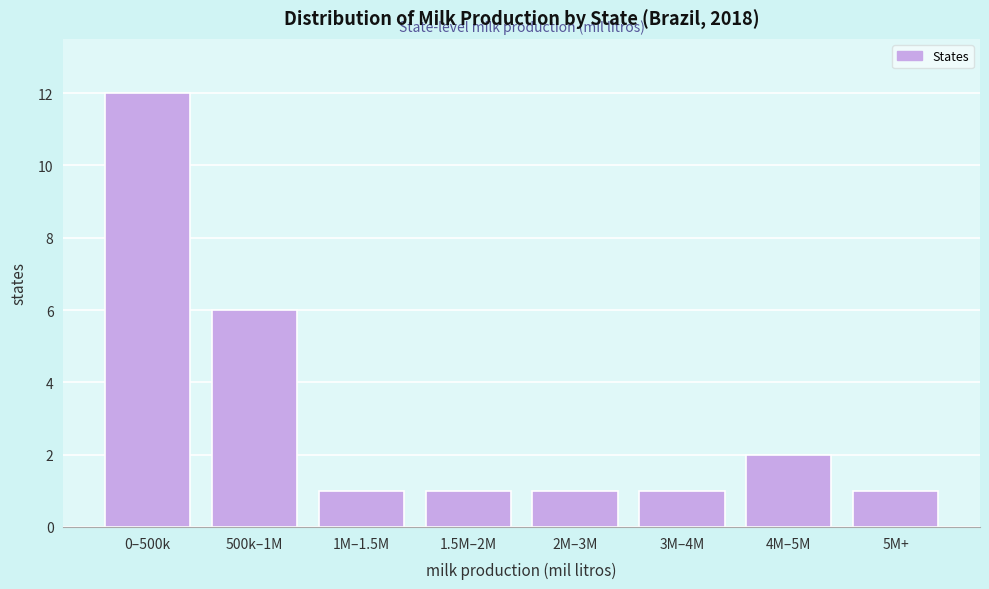

Reading left to right, list all the values displayed in this chart.

0–500k=12	500k–1M=6	1M–1.5M=1	1.5M–2M=1	2M–3M=1	3M–4M=1	4M–5M=2	5M+=1